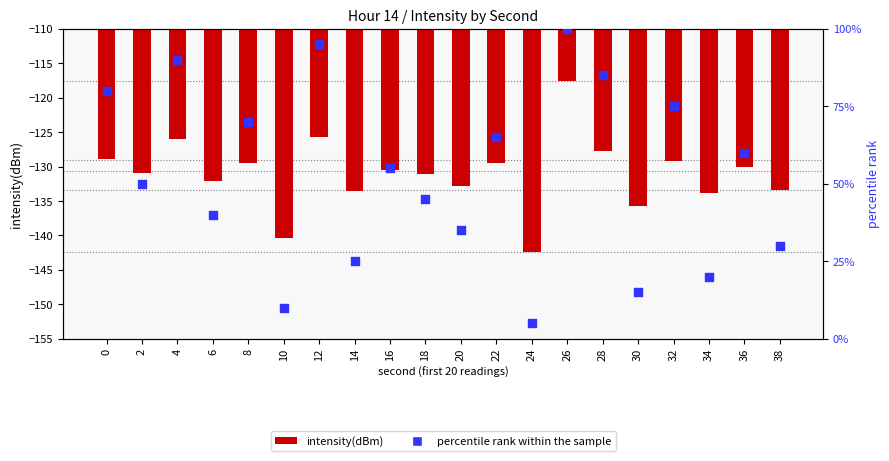

What is the total value across all series at 18?

-86.1